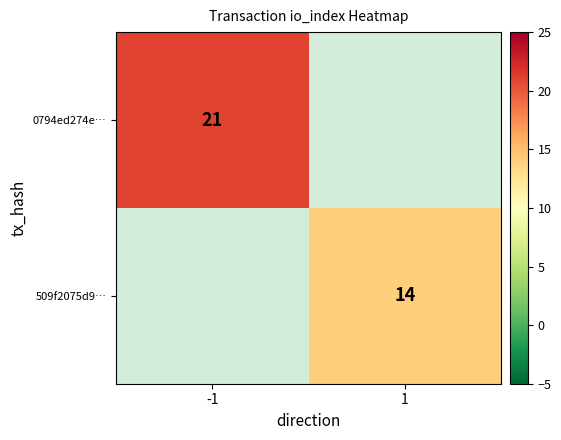

At how many categories does at least one series exceed 15?

1